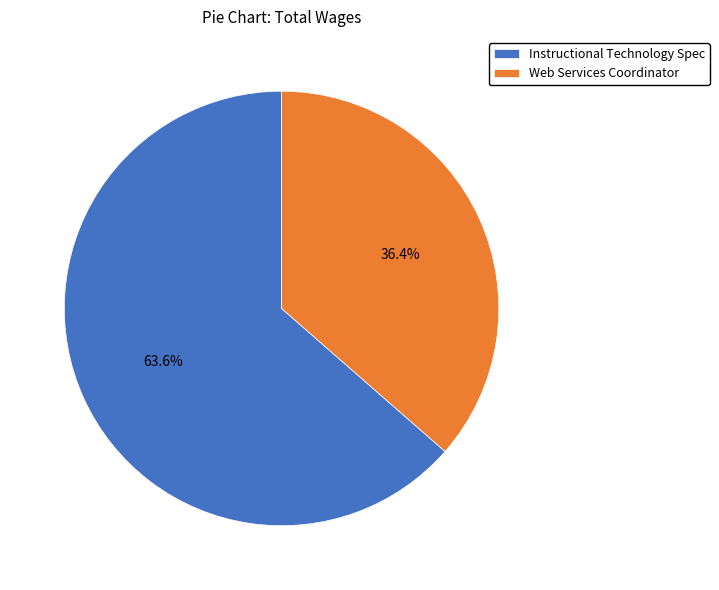

How many slices are in this pie chart?

2